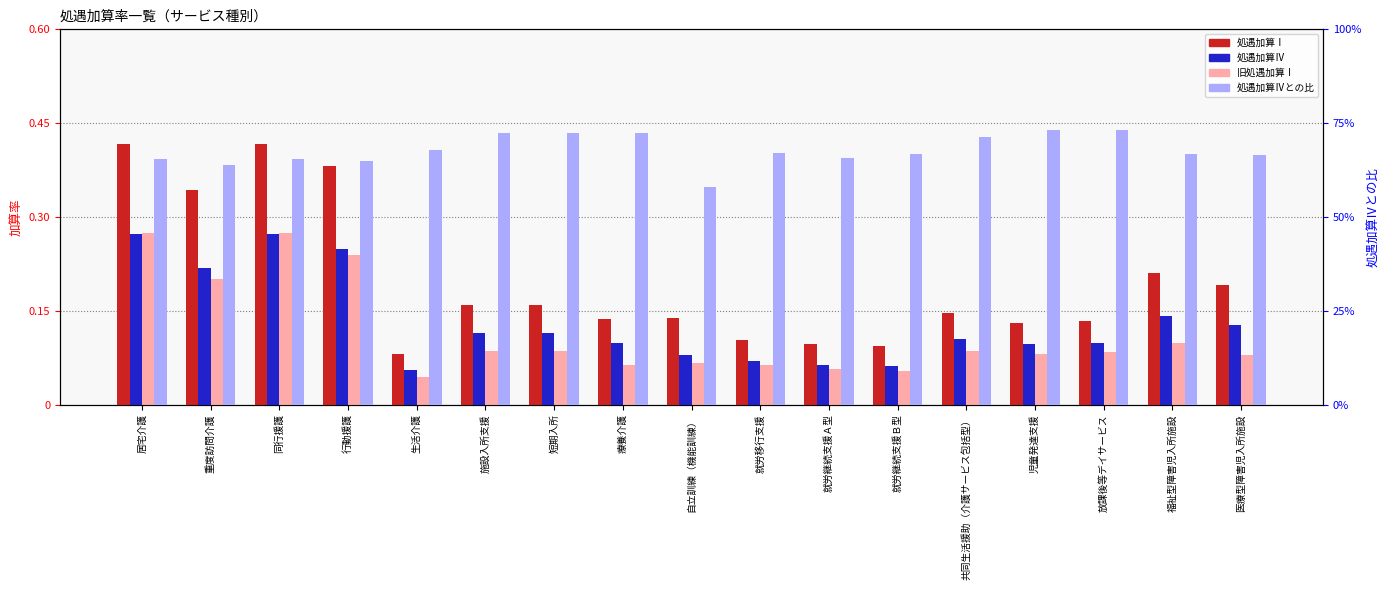

Where is 処遇加算Ⅰ nearest to the value 0?

生活介護